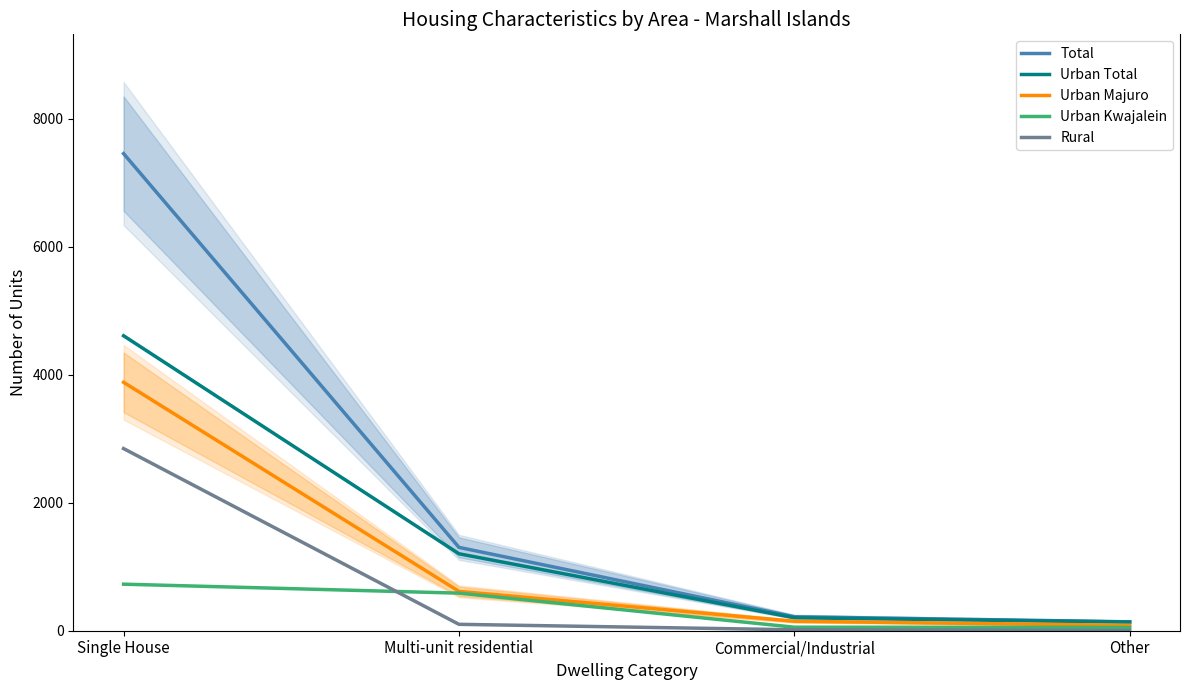

True or false: Total and Urban Total intersect in this chart.

False